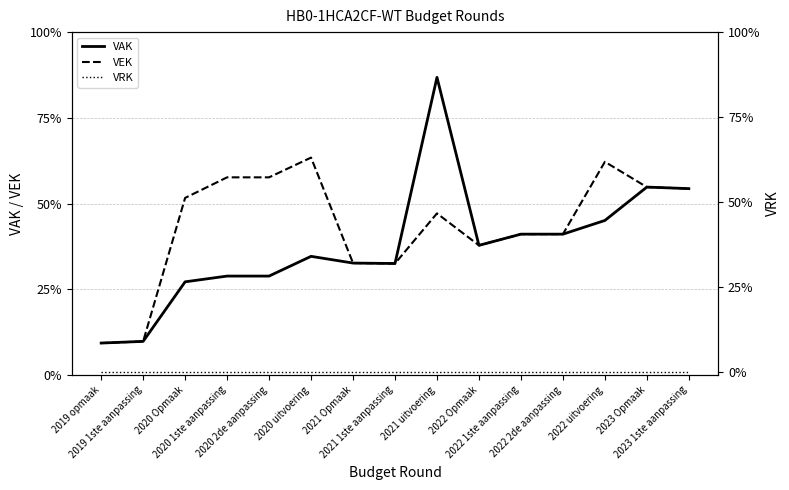

What is the lowest value of the VAK series?

18825